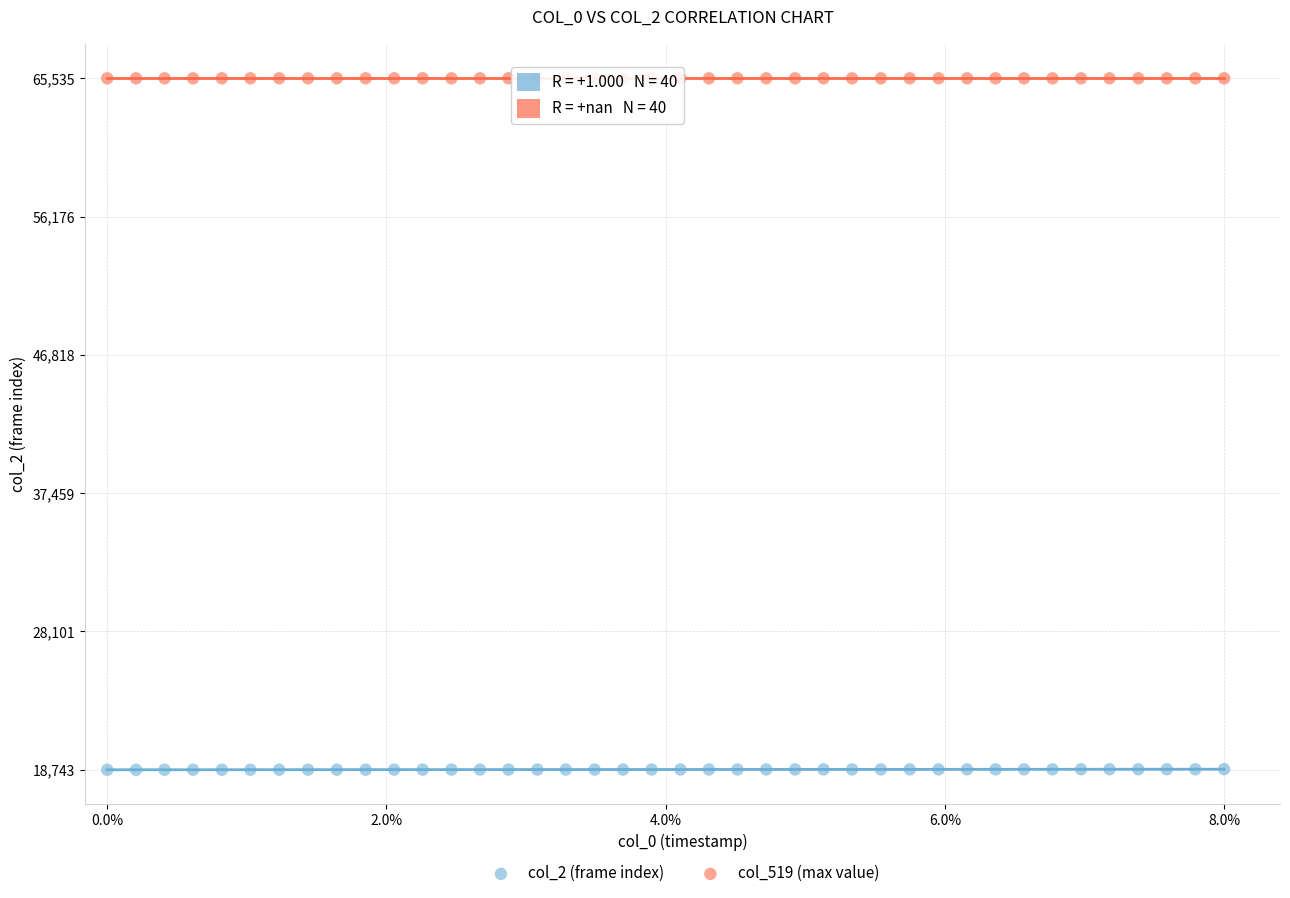

Which series contains the highest Y value?

col_519 (max value)